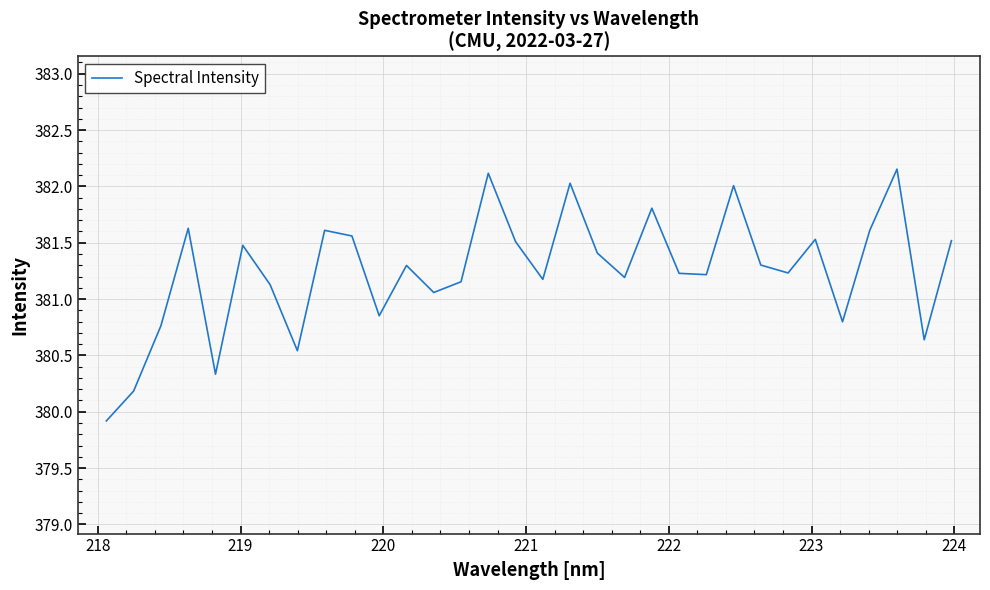

What is the smallest value displayed?

379.9